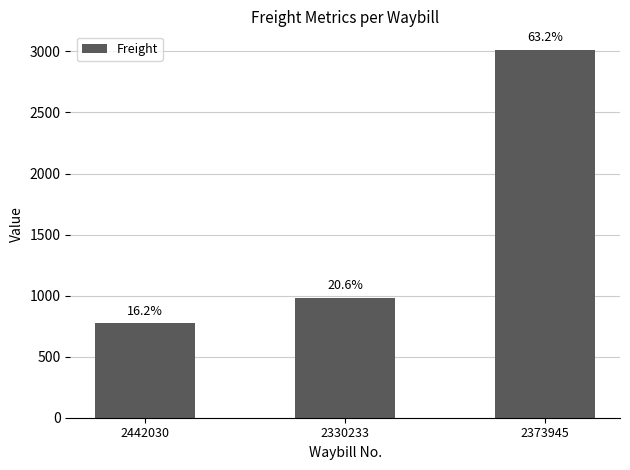

Does the chart contain stacked bars?

No